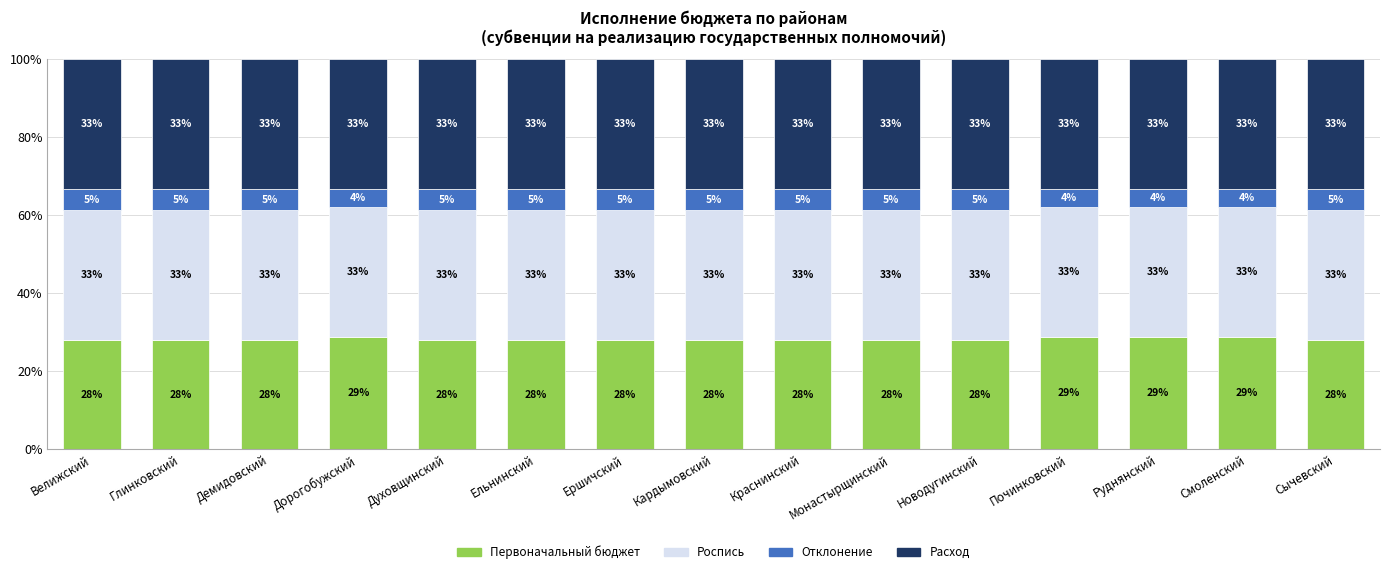

How many bars are there in total?

15